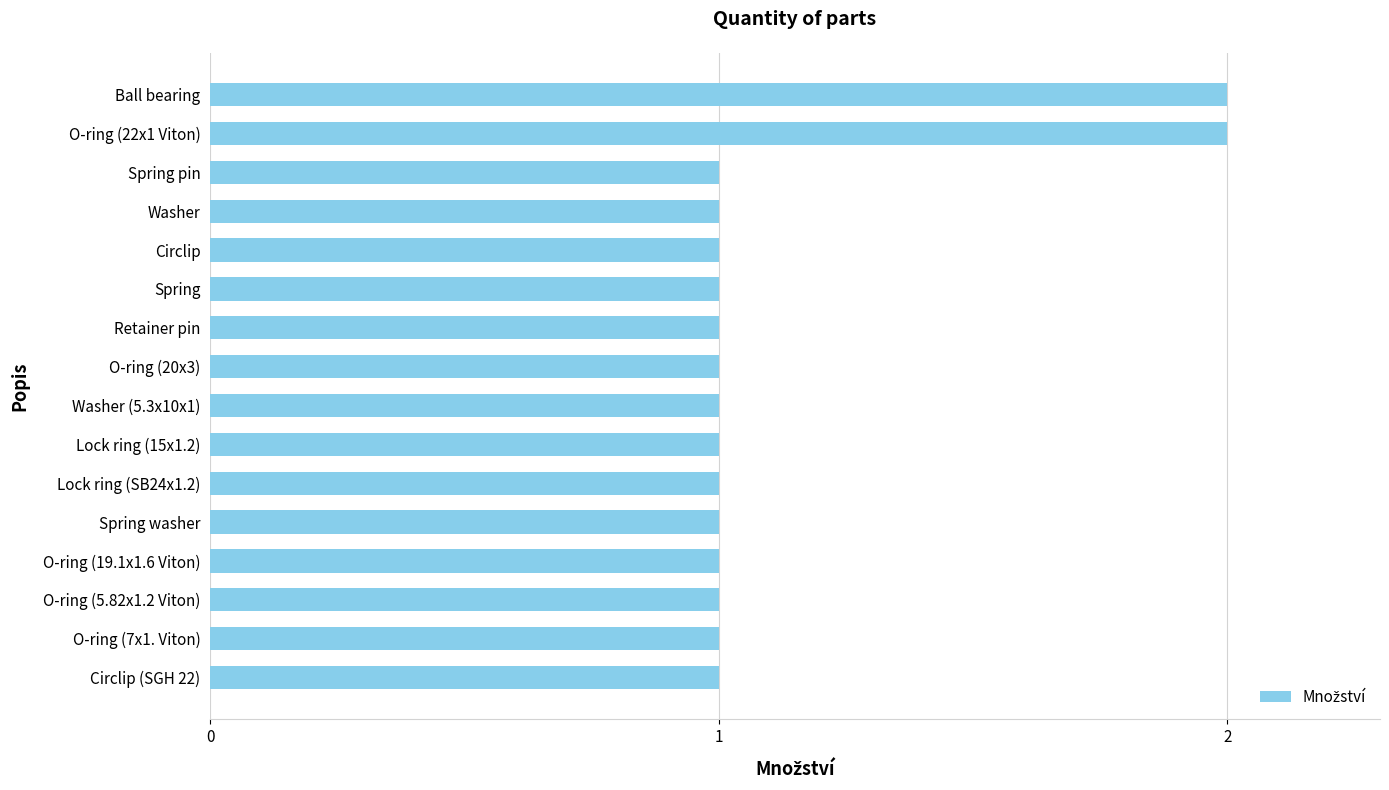

Reading top to bottom, transcribe all the data shown in this chart.

Ball bearing=2	O-ring (22x1 Viton)=2	Spring pin=1	Washer=1	Circlip=1	Spring=1	Retainer pin=1	O-ring (20x3)=1	Washer (5.3x10x1)=1	Lock ring (15x1.2)=1	Lock ring (SB24x1.2)=1	Spring washer=1	O-ring (19.1x1.6 Viton)=1	O-ring (5.82x1.2 Viton)=1	O-ring (7x1. Viton)=1	Circlip (SGH 22)=1